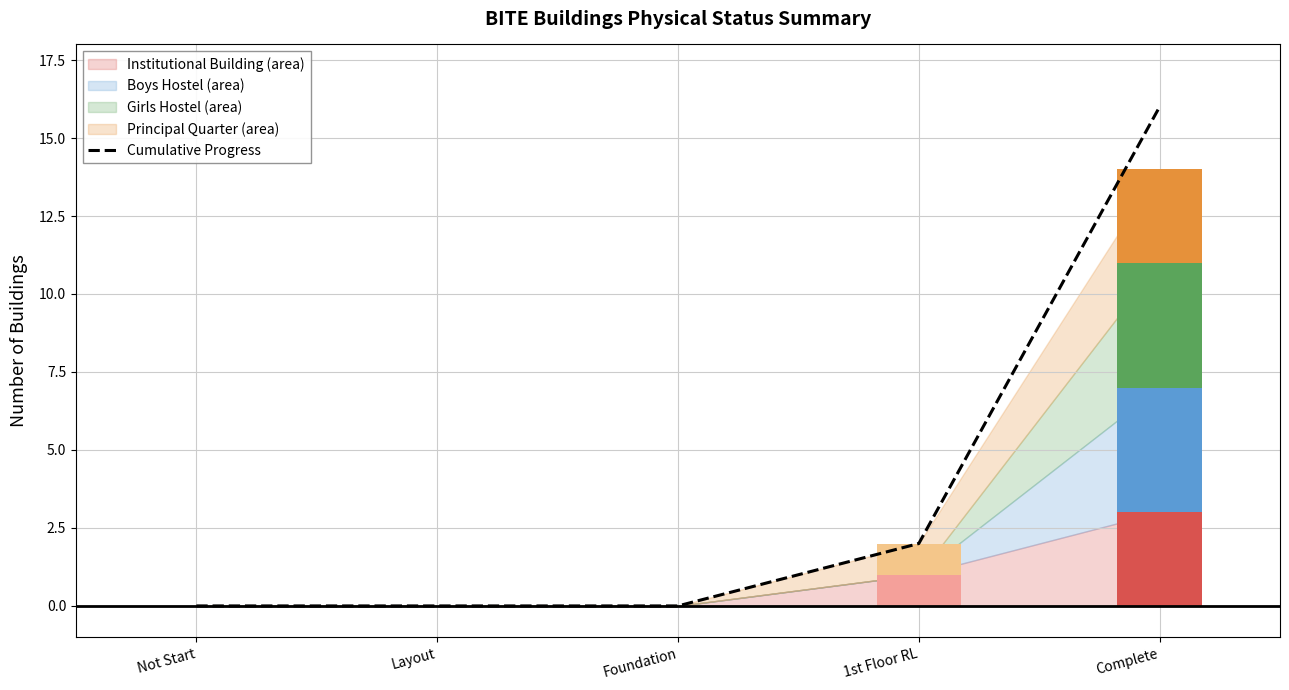

Rank the categories by value from highest to lowest.

Complete, 1st Floor RL, Not Start, Layout, Foundation